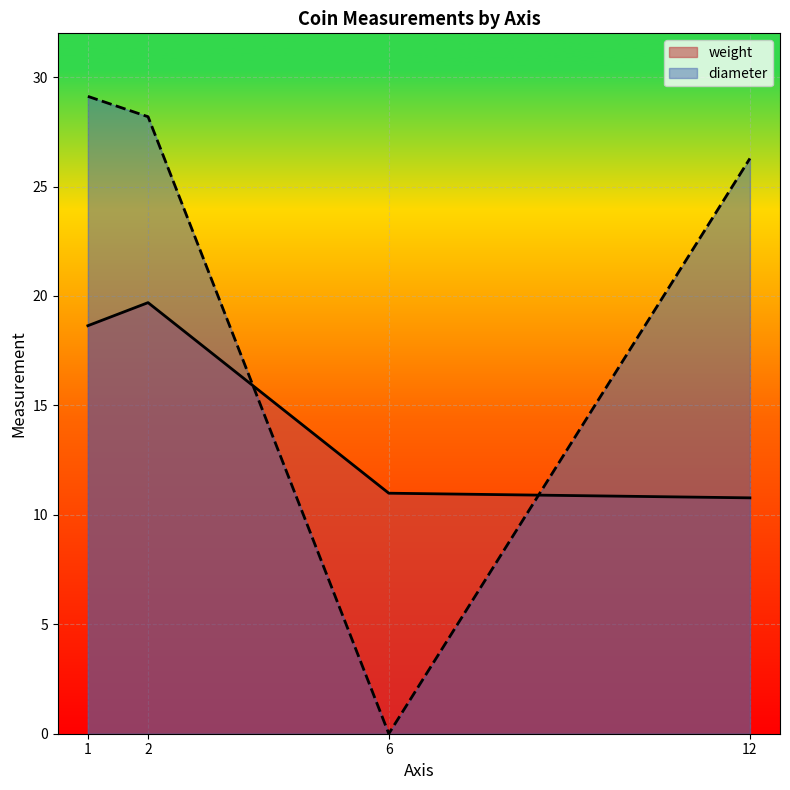

How many values in the diameter series exceed 28?

2